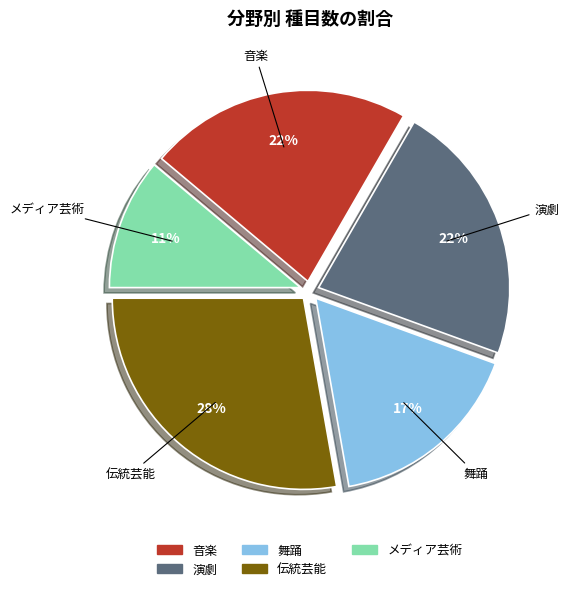

Between メディア芸術 and 伝統芸能, which is larger?

伝統芸能